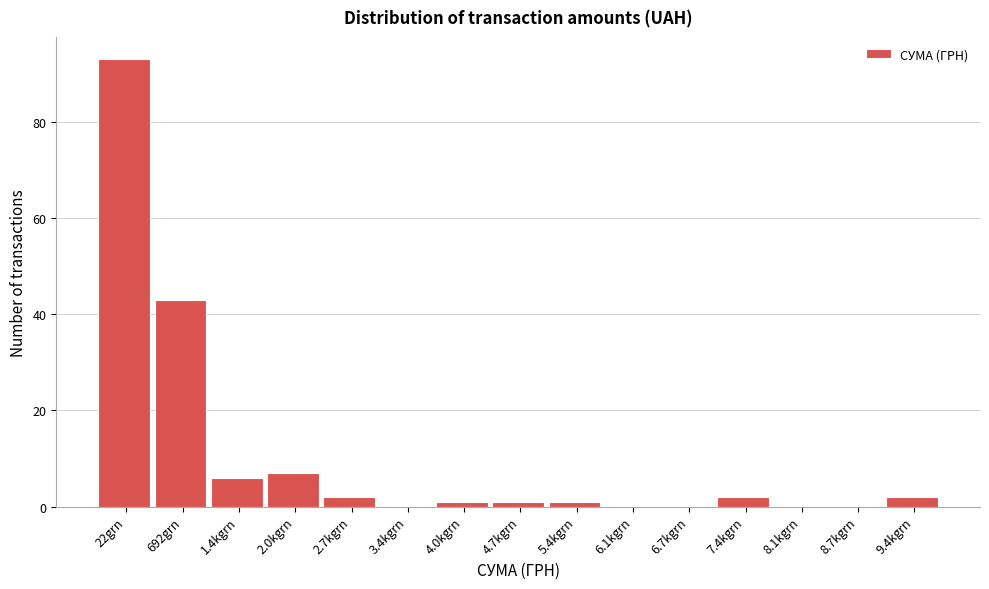

Reading left to right, transcribe all the data shown in this chart.

22grn=93	692grn=43	1.4kgrn=6	2.0kgrn=7	2.7kgrn=2	3.4kgrn=0	4.0kgrn=1	4.7kgrn=1	5.4kgrn=1	6.1kgrn=0	6.7kgrn=0	7.4kgrn=2	8.1kgrn=0	8.7kgrn=0	9.4kgrn=2